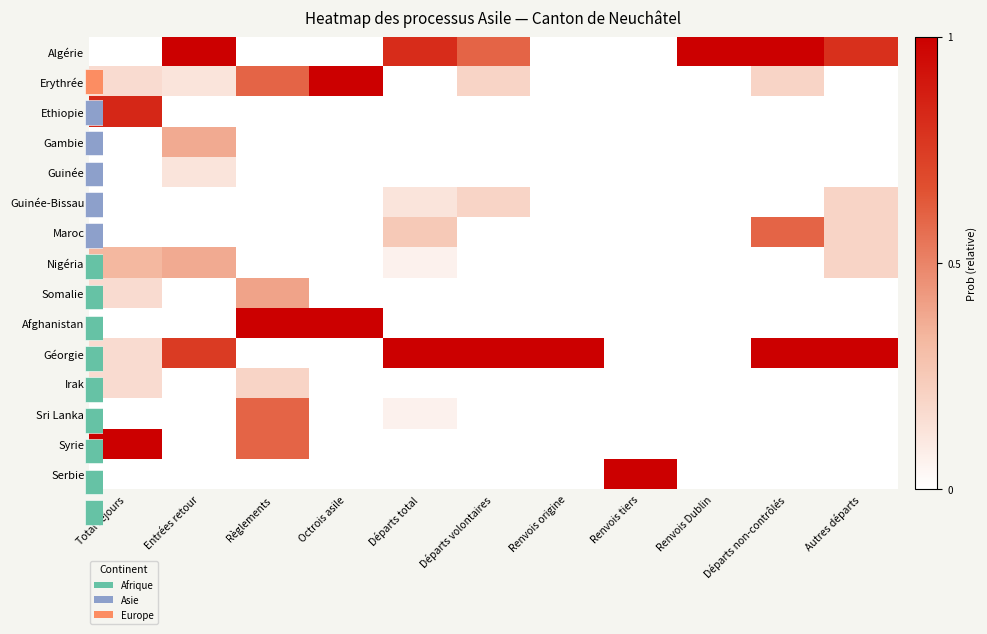

What is the maximum value for Ethiopie?

0.8